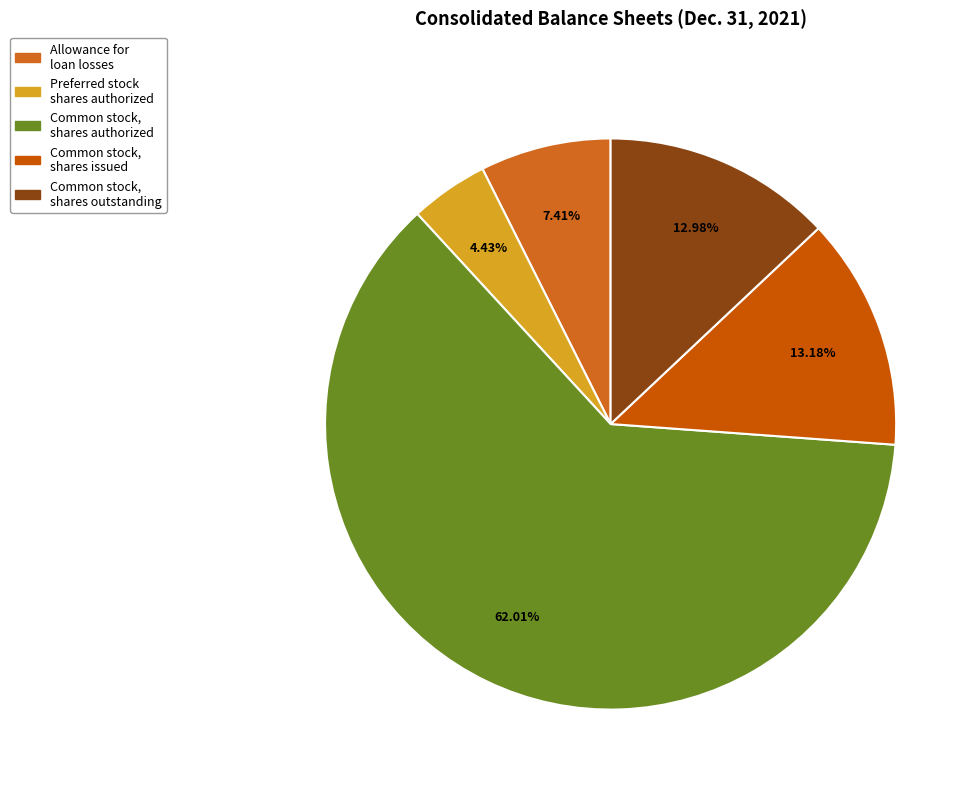

How many slices are in this pie chart?

5